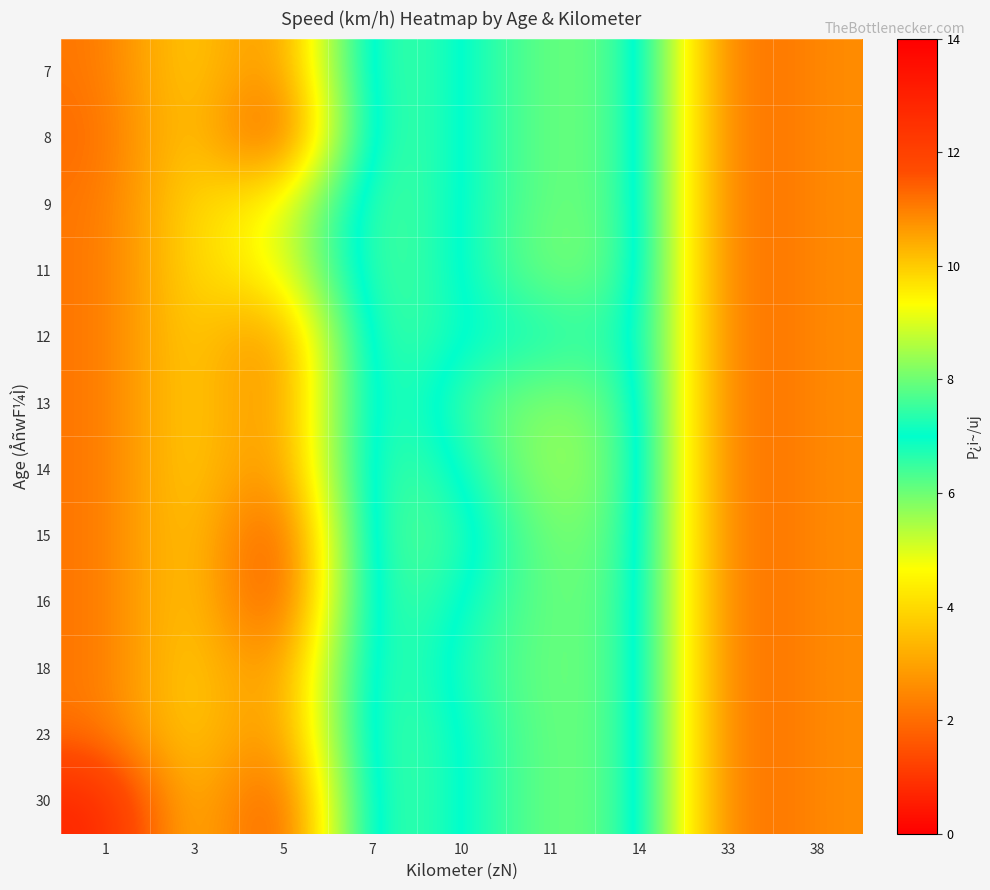

Reading right to left, list all the values displayed in this chart.

7: 38=2.6	33=1.7	14=7.7	11=8.1	10=7.0	7=6.0	5=11.3	3=9.7	1=11.2
8: 38=2.6	33=1.7	14=7.7	11=8.1	10=7.0	7=6.0	5=12.3	3=9.7	1=11.3
9: 38=2.6	33=1.7	14=7.7	11=8.1	10=7.0	7=6.0	5=9.4	3=9.7	1=11.2
11: 38=2.6	33=1.7	14=7.7	11=8.3	10=7.0	7=6.0	5=9.4	3=9.7	1=11.2
12: 38=2.6	33=1.7	14=7.7	11=7.1	10=7.0	7=6.0	5=11.3	3=9.7	1=11.2
13: 38=2.6	33=1.7	14=7.7	11=8.4	10=7.6	7=6.0	5=11.3	3=9.7	1=11.2
14: 38=2.6	33=1.7	14=7.7	11=8.7	10=7.0	7=6.0	5=11.3	3=9.7	1=11.2
15: 38=2.6	33=1.7	14=7.7	11=8.3	10=6.5	7=6.0	5=12.3	3=9.7	1=11.2
16: 38=2.6	33=1.7	14=7.7	11=8.1	10=7.0	7=6.0	5=12.3	3=9.7	1=11.2
18: 38=2.6	33=1.7	14=7.7	11=8.1	10=7.3	7=6.0	5=11.3	3=9.7	1=11.2
23: 38=2.6	33=1.7	14=7.7	11=8.1	10=7.0	7=6.0	5=11.3	3=9.7	1=11.2
30: 38=2.6	33=1.7	14=7.7	11=8.1	10=7.0	7=6.0	5=12.3	3=9.7	1=12.9